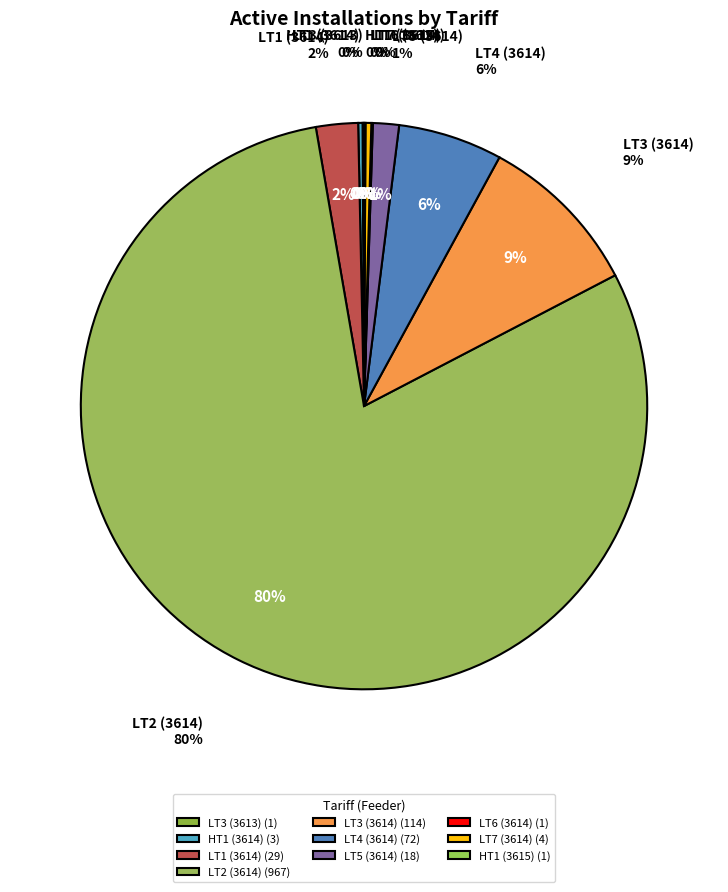

What is the majority slice?

LT2(3614)